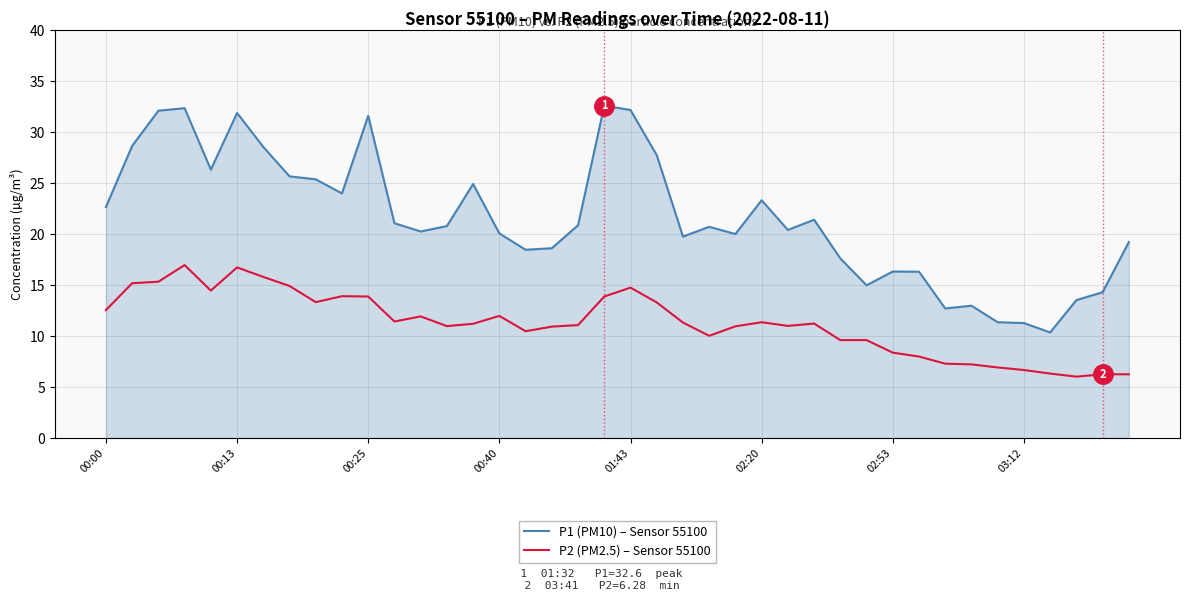

Rank the series by their maximum value, from highest to lowest.

P1 (PM10) – Sensor 55100, P2 (PM2.5) – Sensor 55100